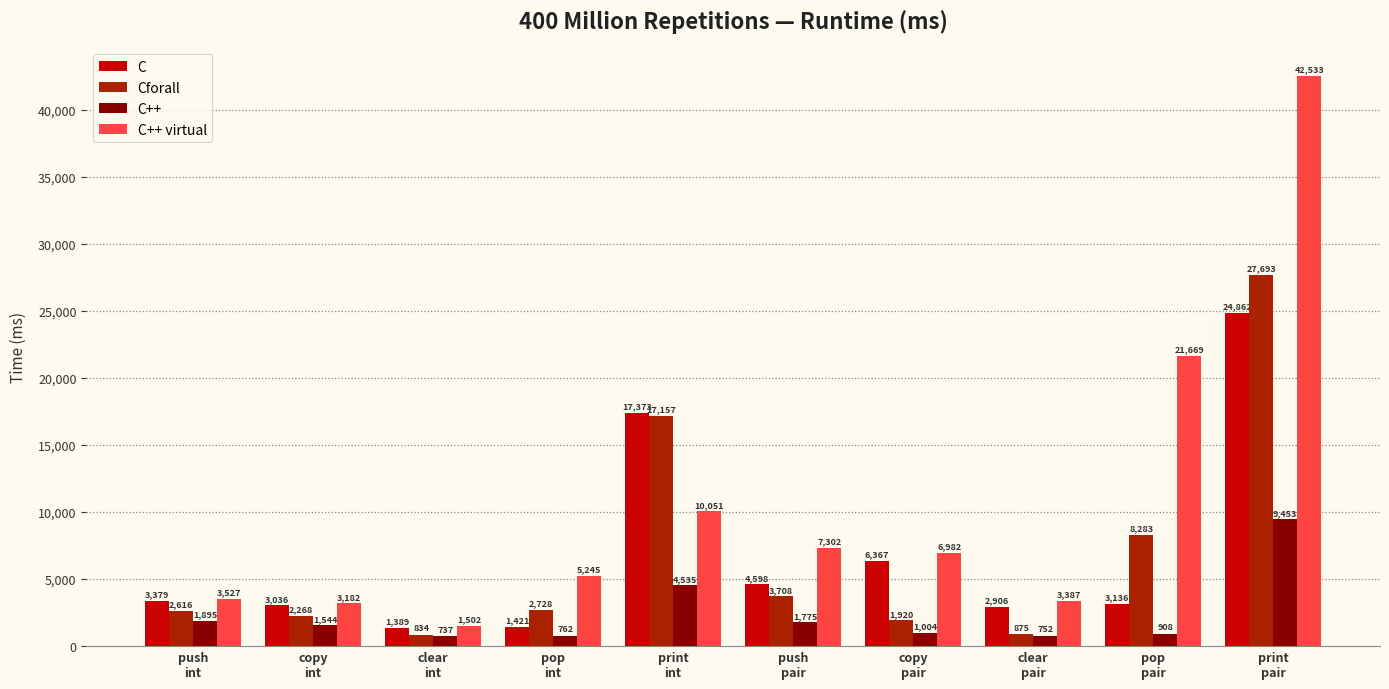

Which series has the largest total across all categories?

C++ virtual